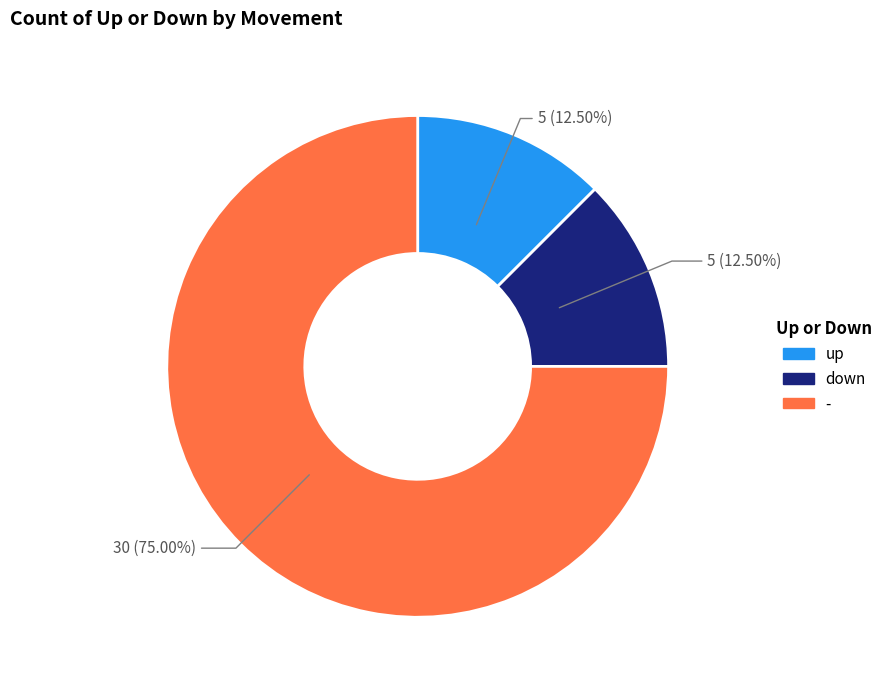

How many segments does this pie chart have?

3